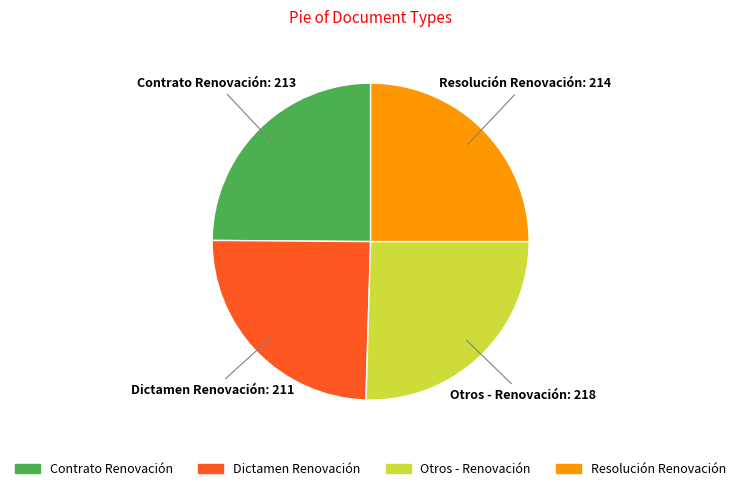

Does Resolución Renovación account for over 50% of the chart?

No